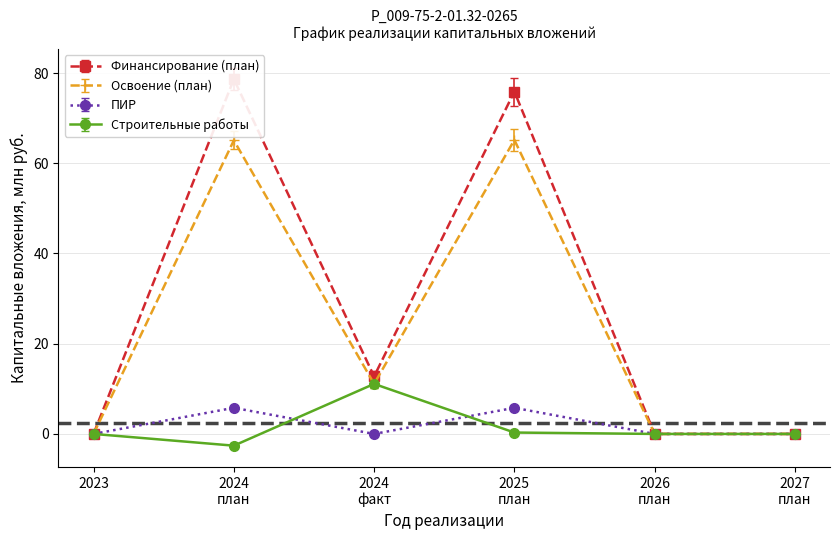

At which category does the chart reach its minimum across all series?

2024 план